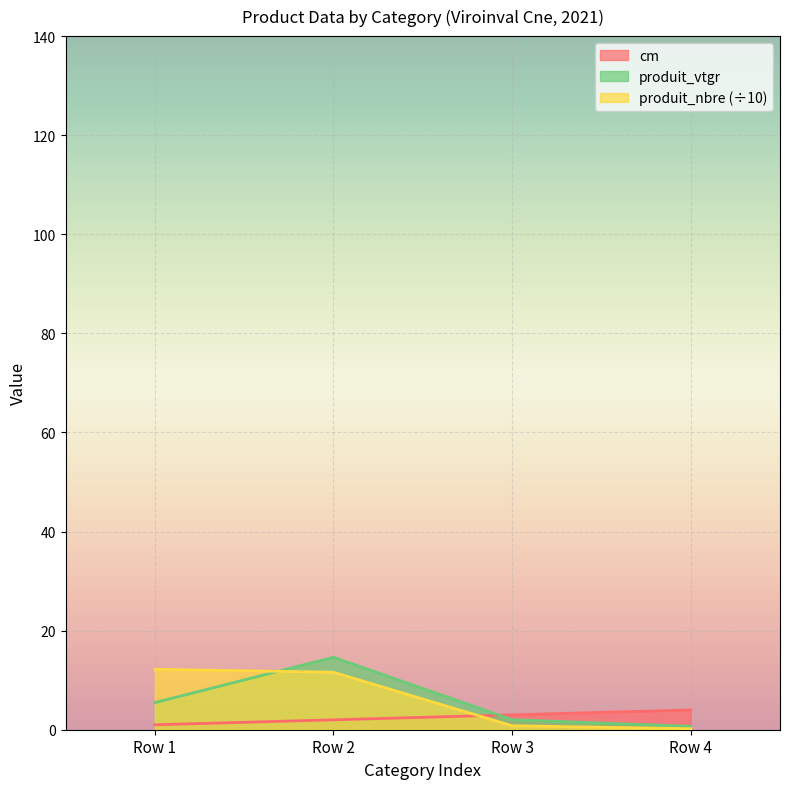

What is the average value of the produit_nbre series?

6.2